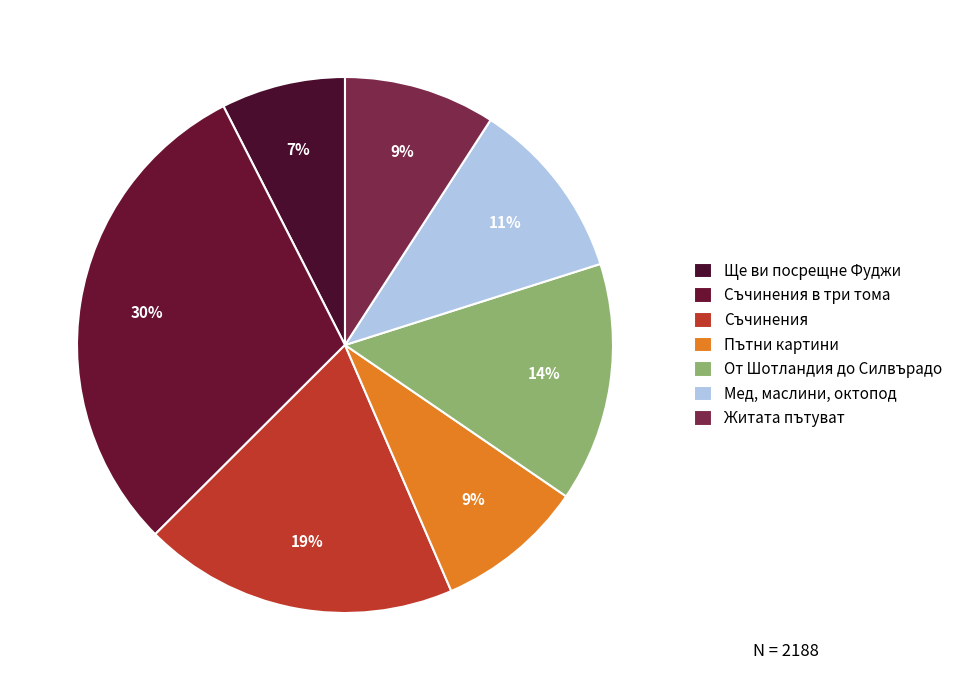

Count the number of slices in the pie.

7